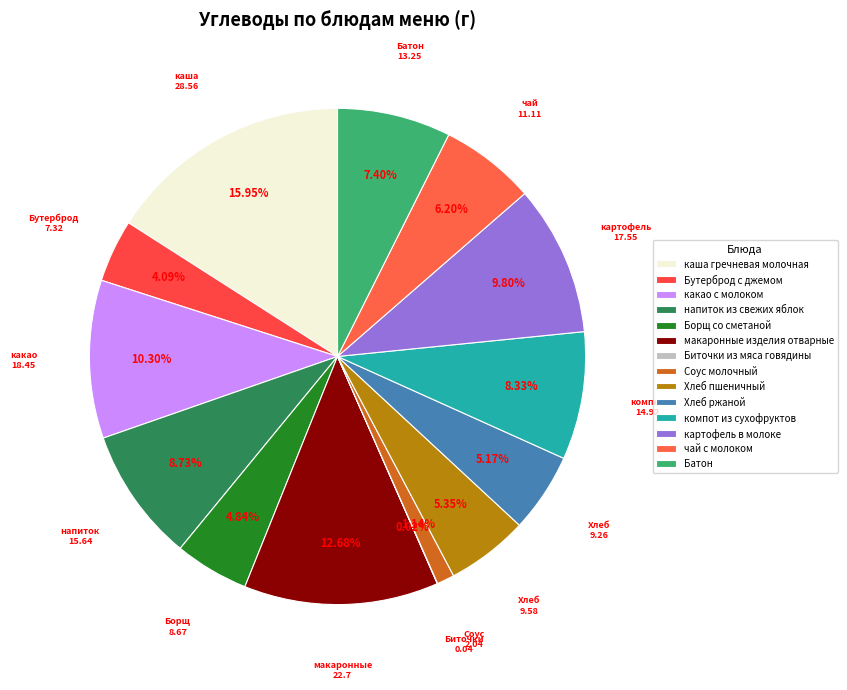

True or false: Бутерброд с джемом accounts for 12% of the total.

False